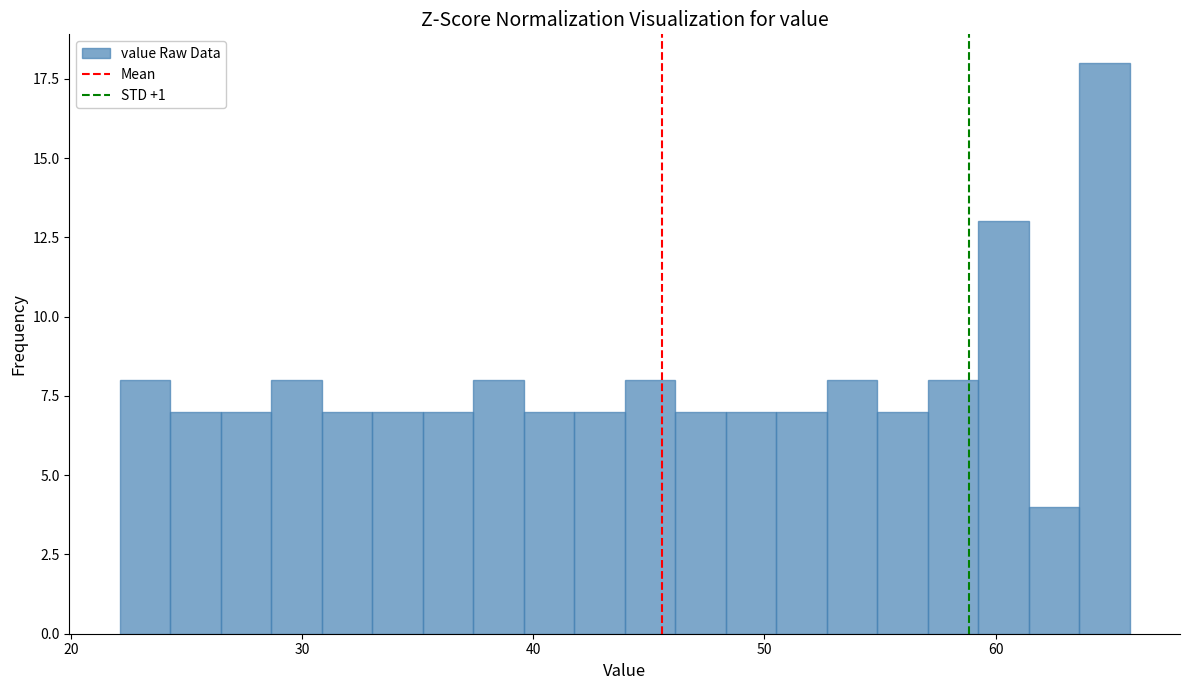

Around what value on the x-axis is the tallest bar? Give the approximate position of its centre, as read against the axis.

65